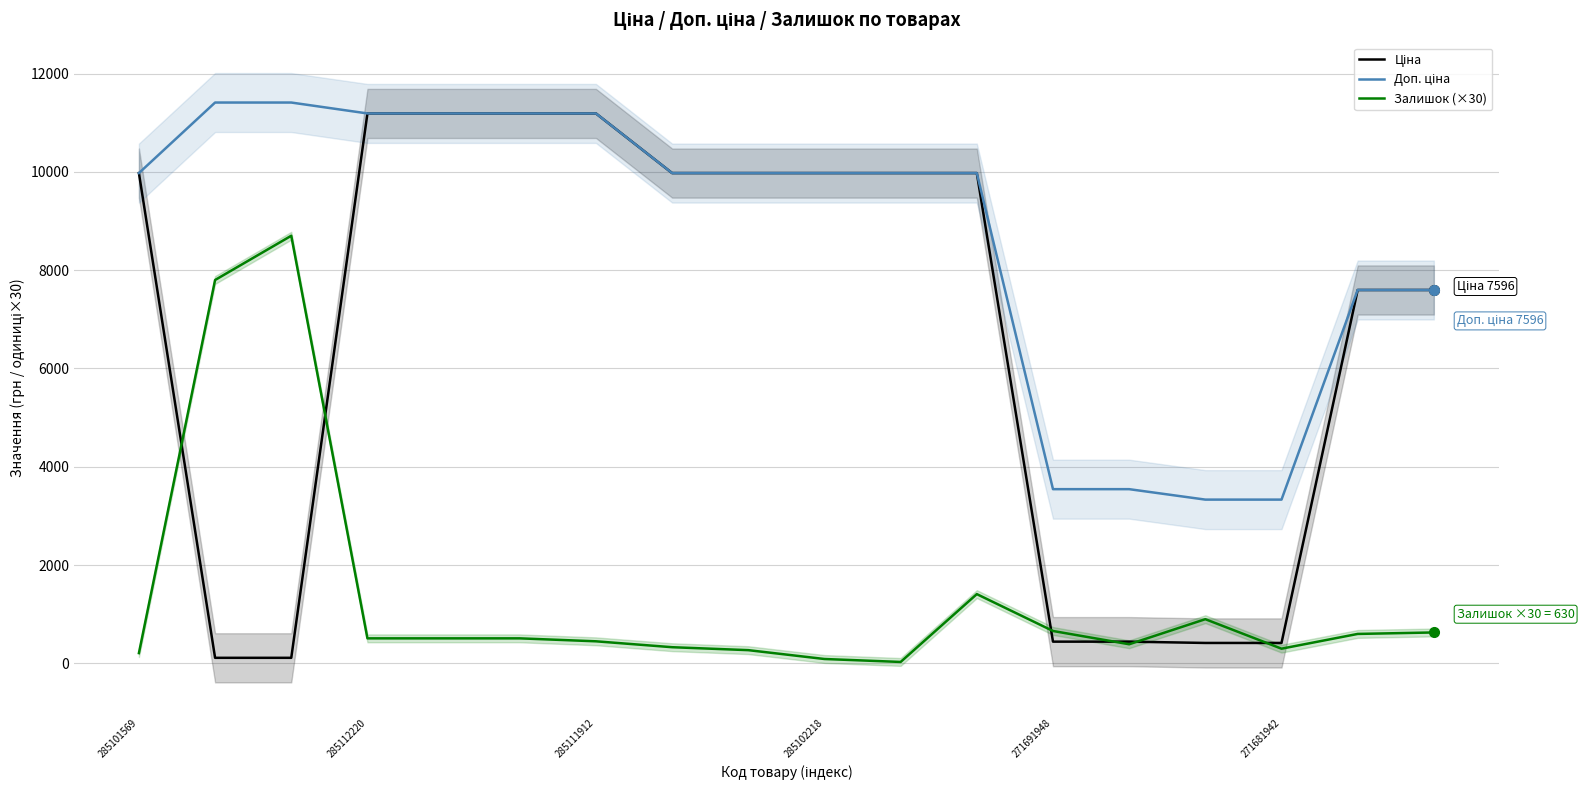

Is it true that Залишок (×30) equals 300.0 at 271681942?

True